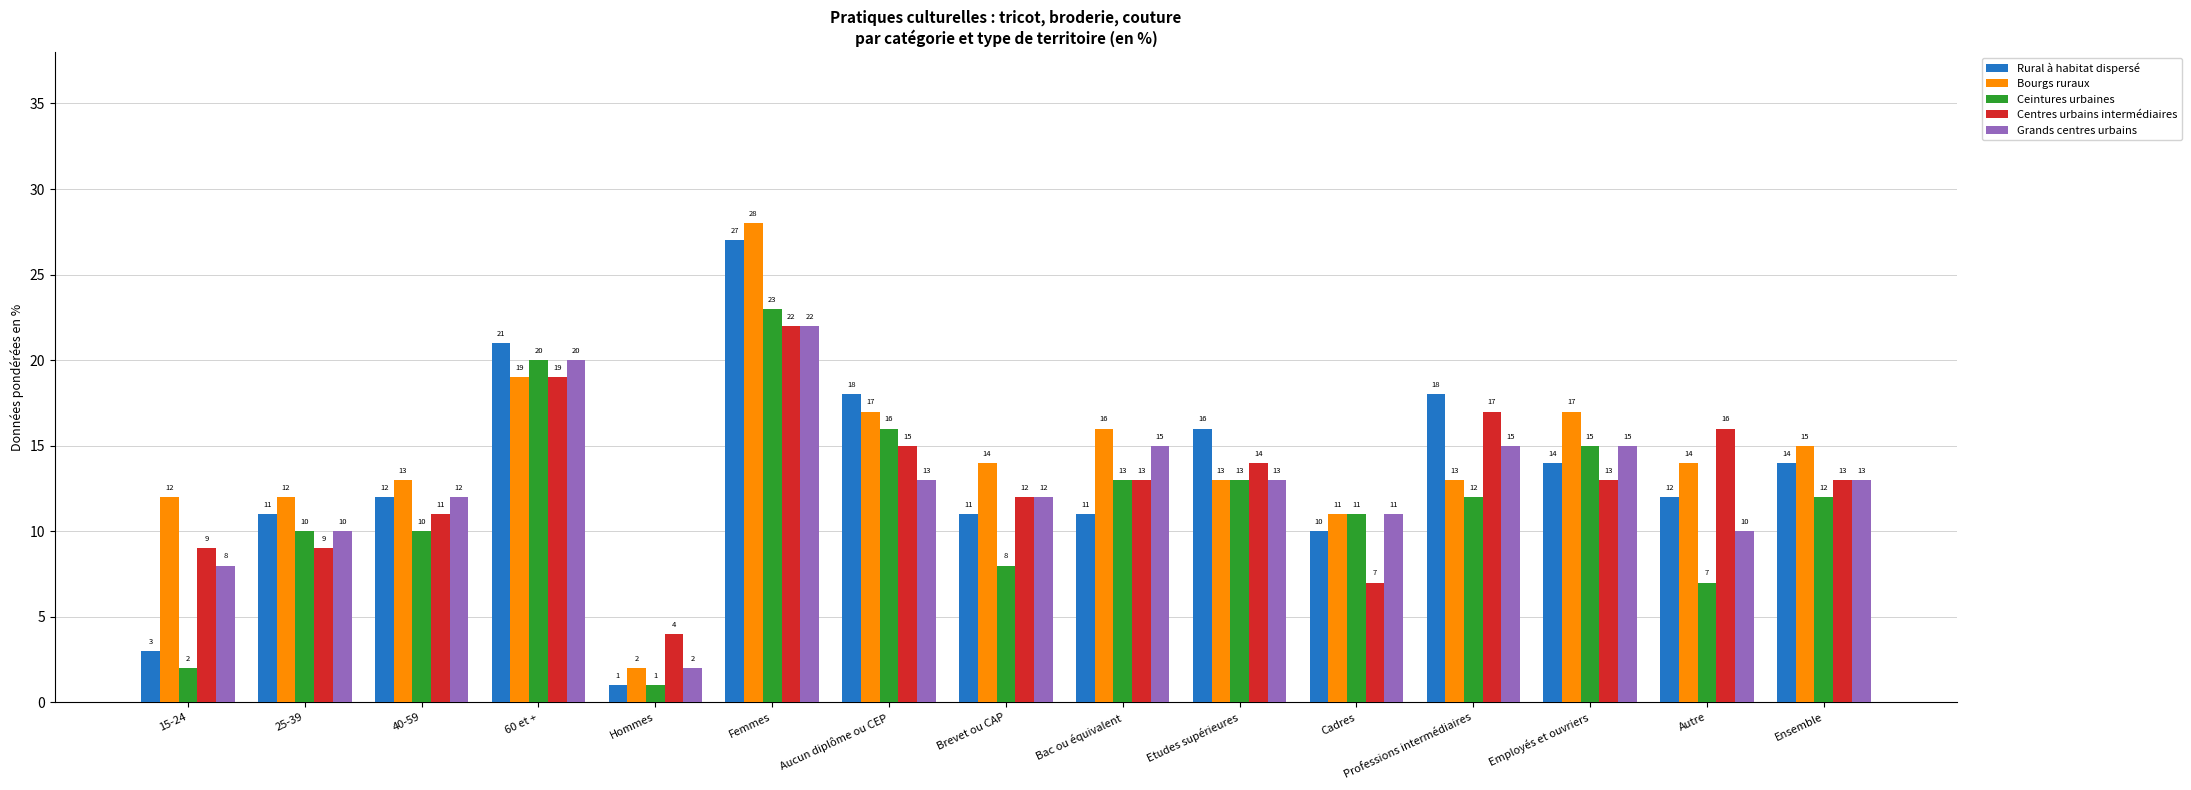

The value of Bourgs ruraux at Professions intermédiaires is 13. True or false?

True